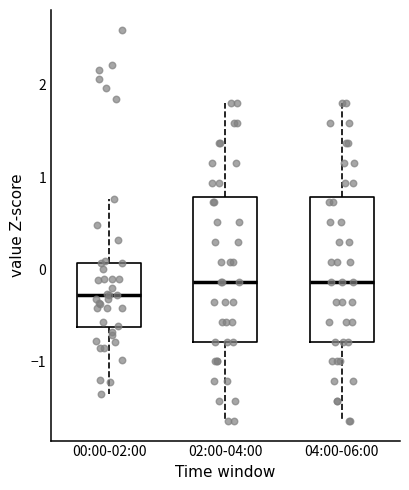

Where is the lower edge of the box for 00:00-02:00 on the y-axis? The values are not printed on the chart, so give them approximately, as read against the axis.

-0.6